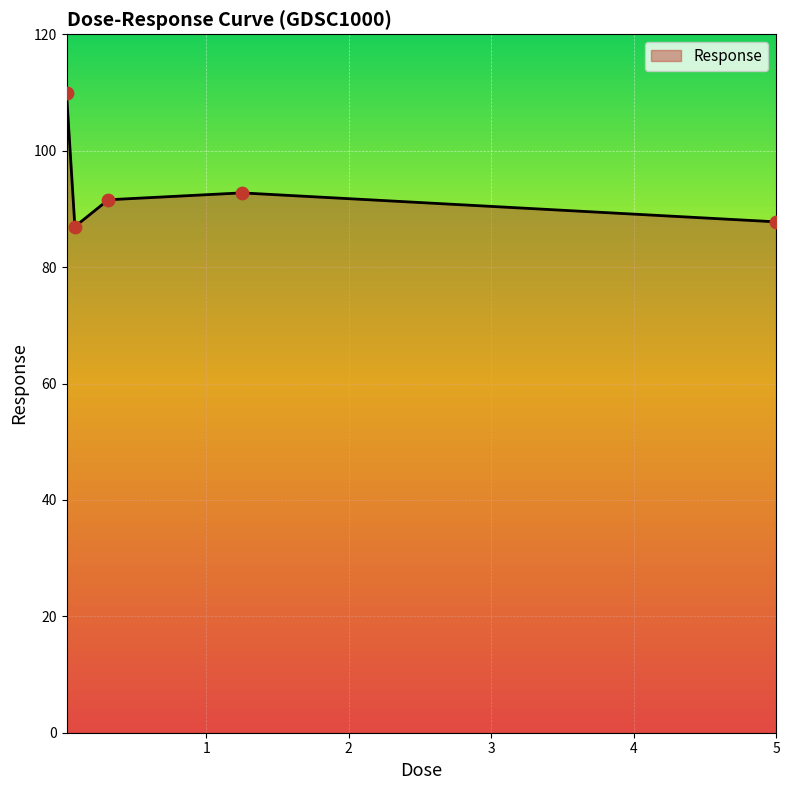

What is the average value?

93.8